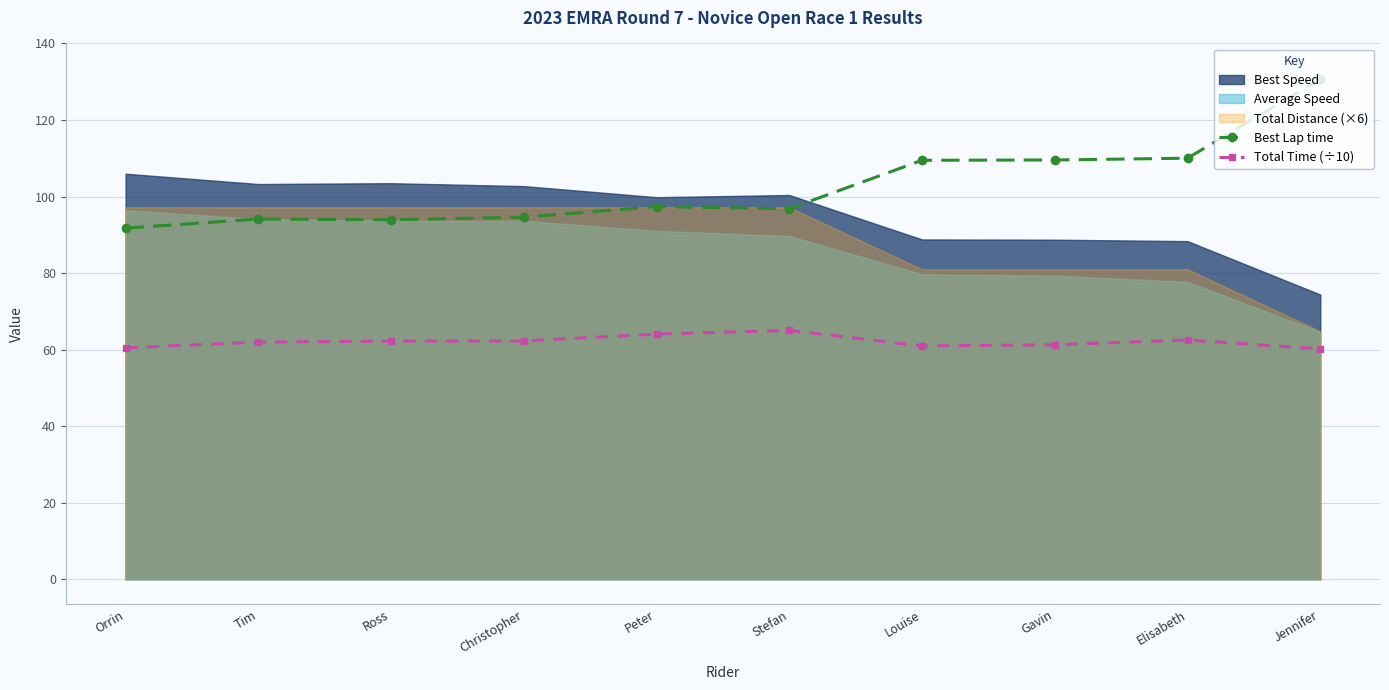

True or false: Total Time (÷10) has more than 2 points higher than both neighbors.

False